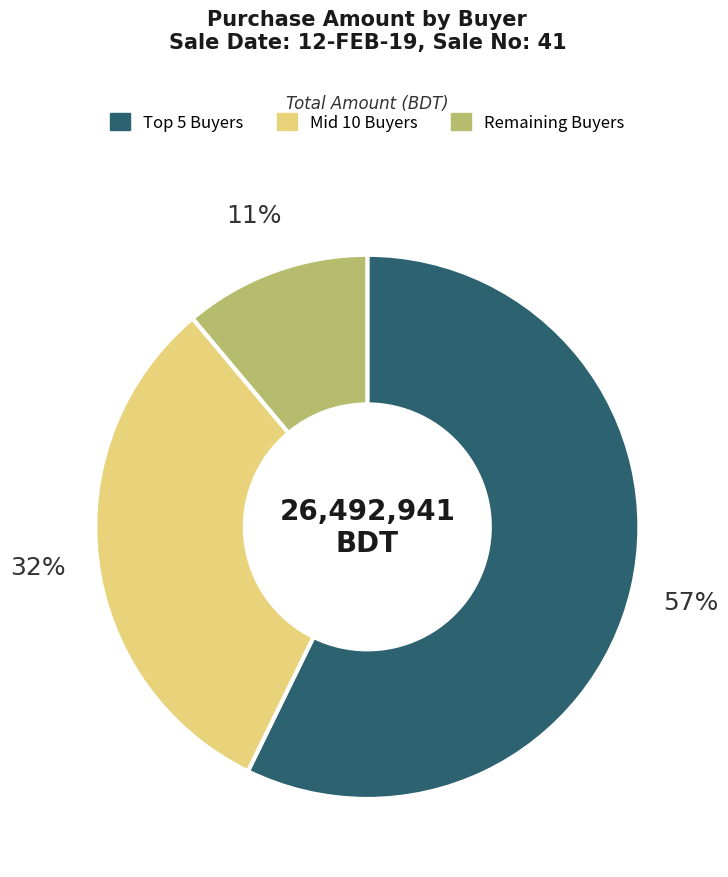

To the nearest percent, what is the average slice percentage?

33%